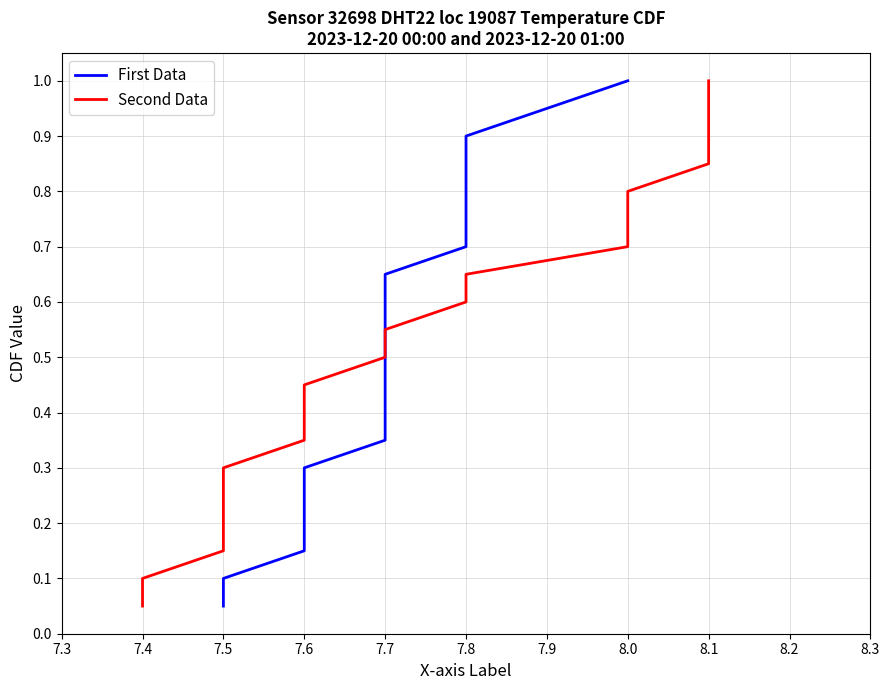

The value of Second Data at 8.1 is 0.5. True or false?

False